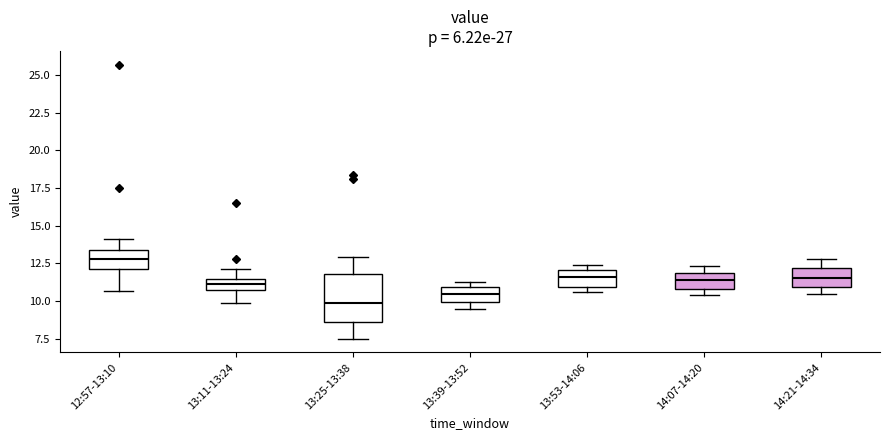

Which box has the lowest median line?

13:25-13:38